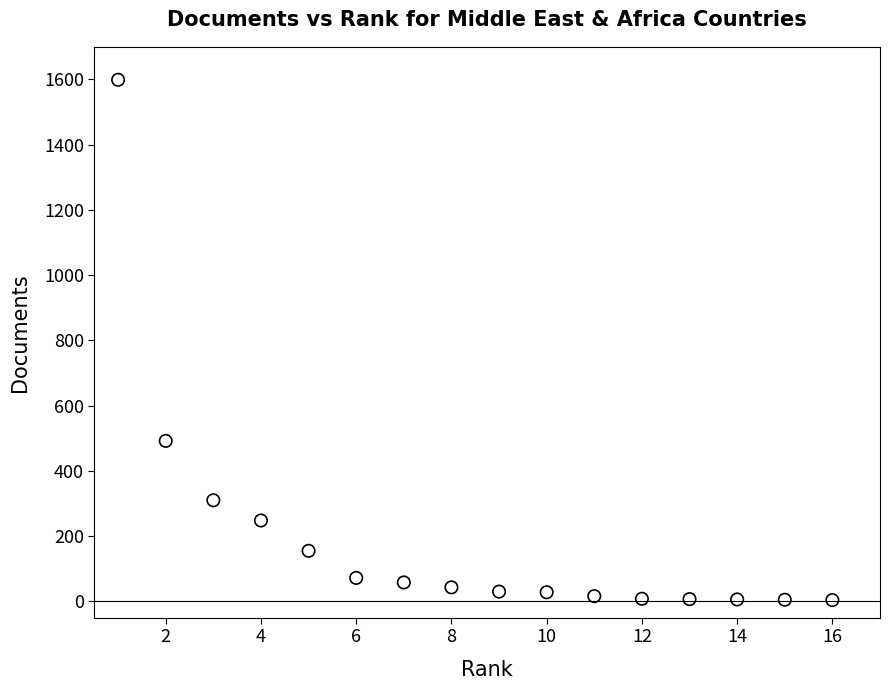

What is the range of Y values (max minus min)?

1595